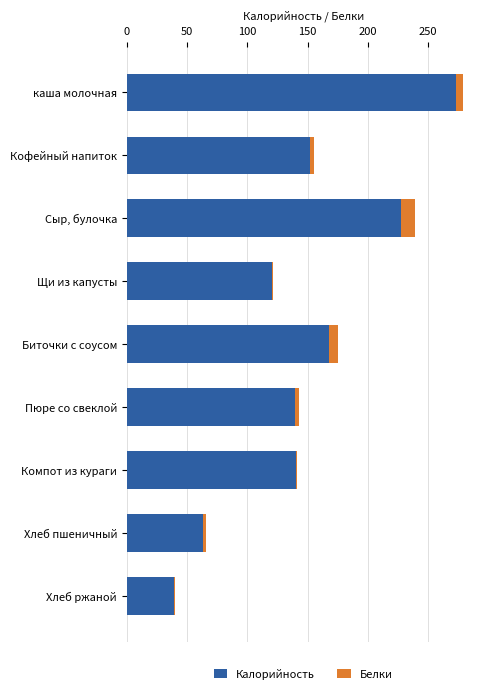

What is the minimum value for Калорийность?

39.0